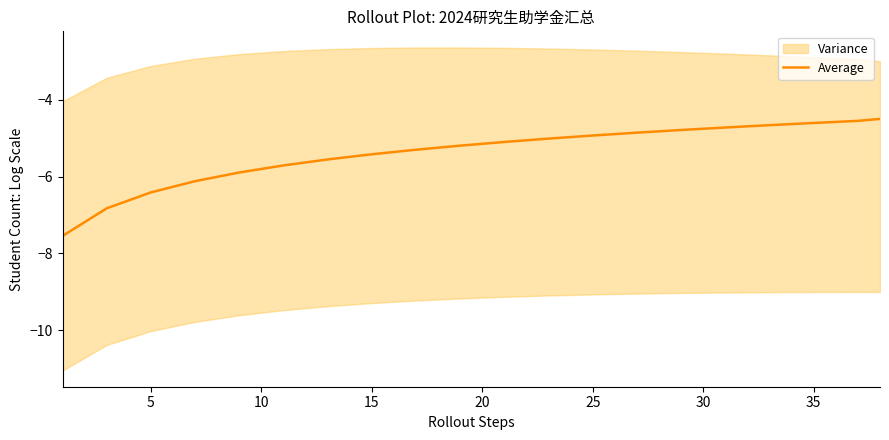

What is the difference between the maximum and minimum values?

3.0